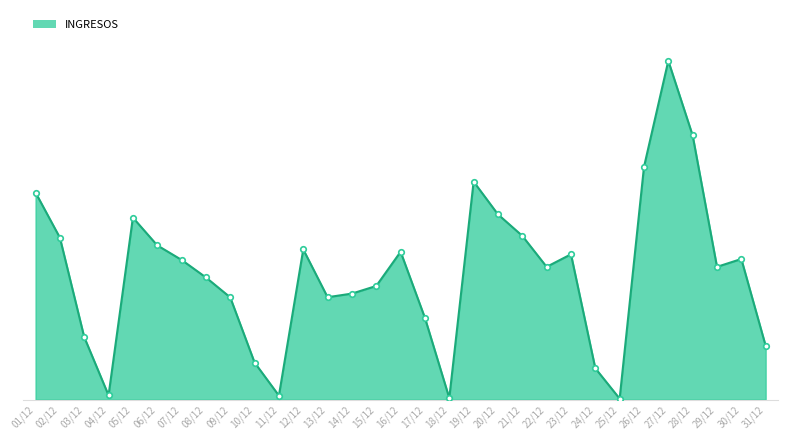

Which label corresponds to the largest value in the chart?

27/12